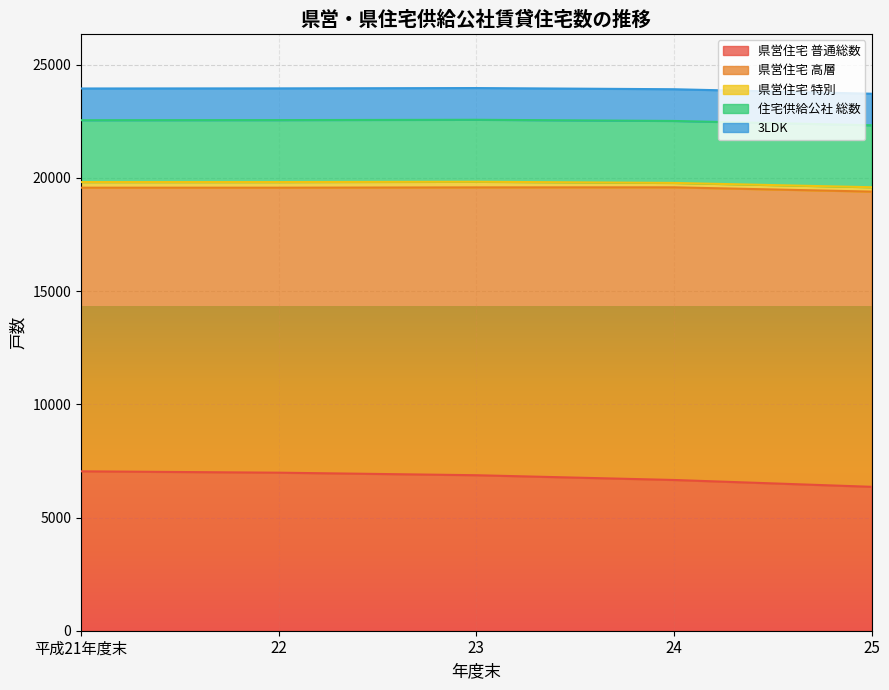

Which series changed the most between 22 and 24?

県営住宅 高層